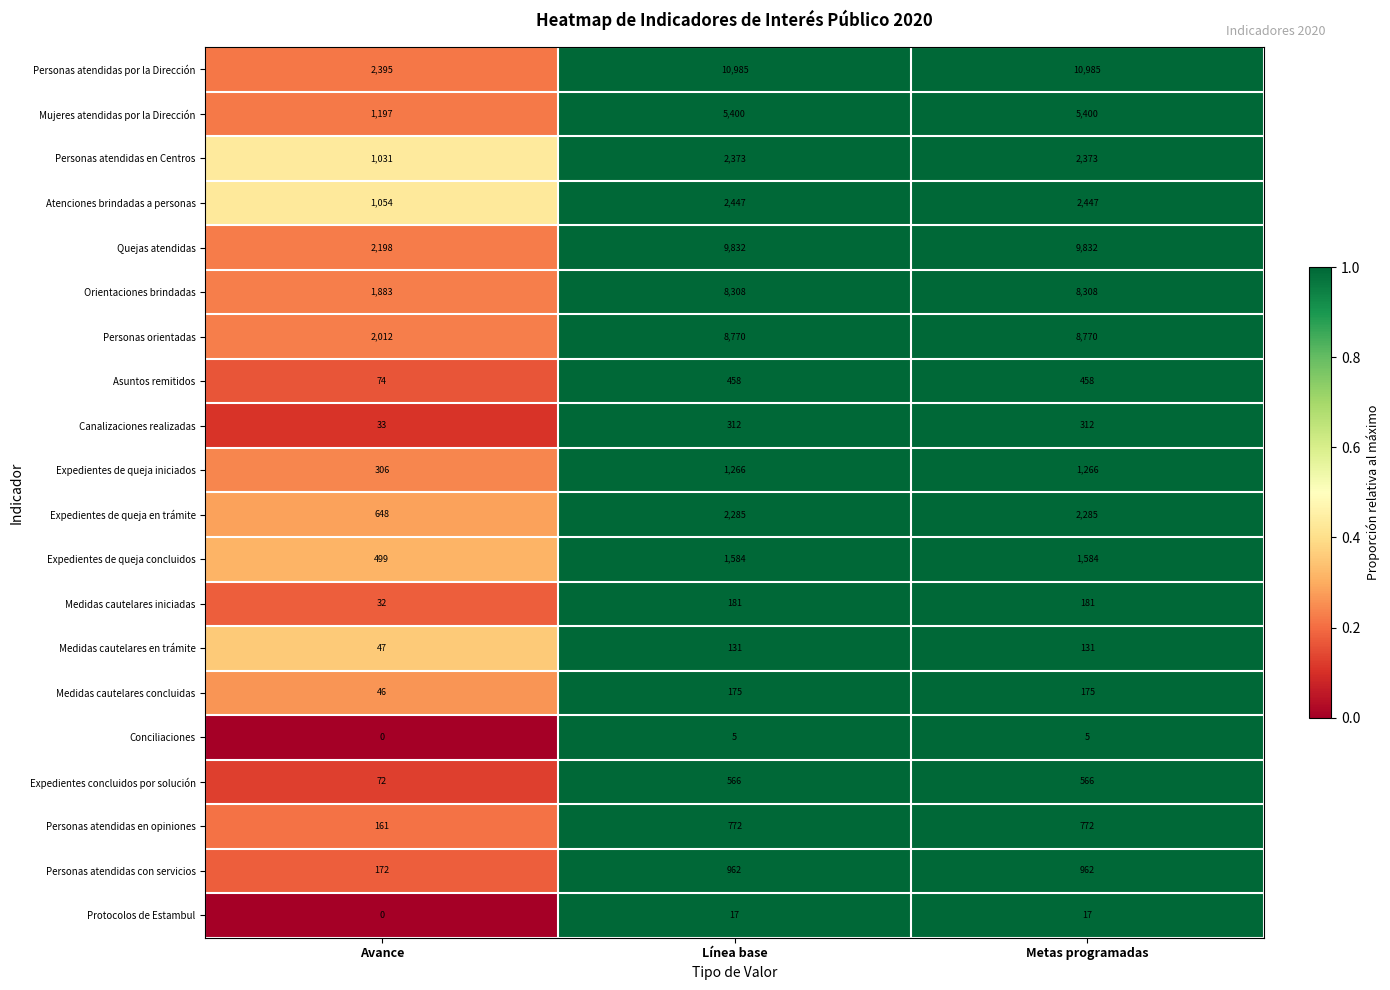

At which label is Asuntos remitidos closest to 266?

Avance